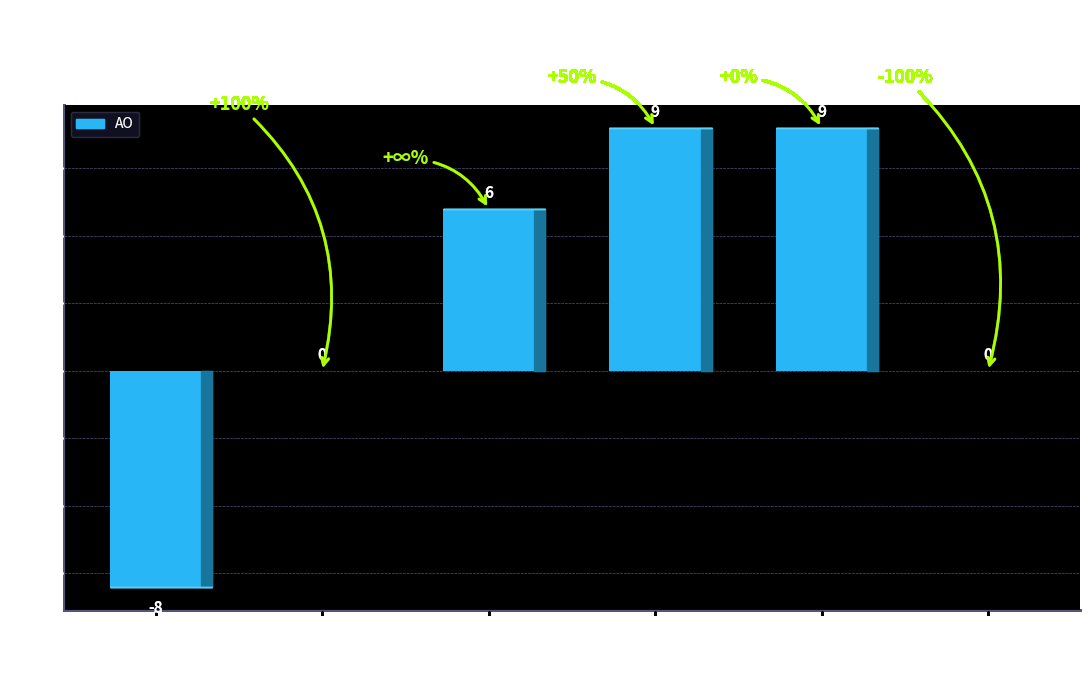

How many groups of bars are there?

6